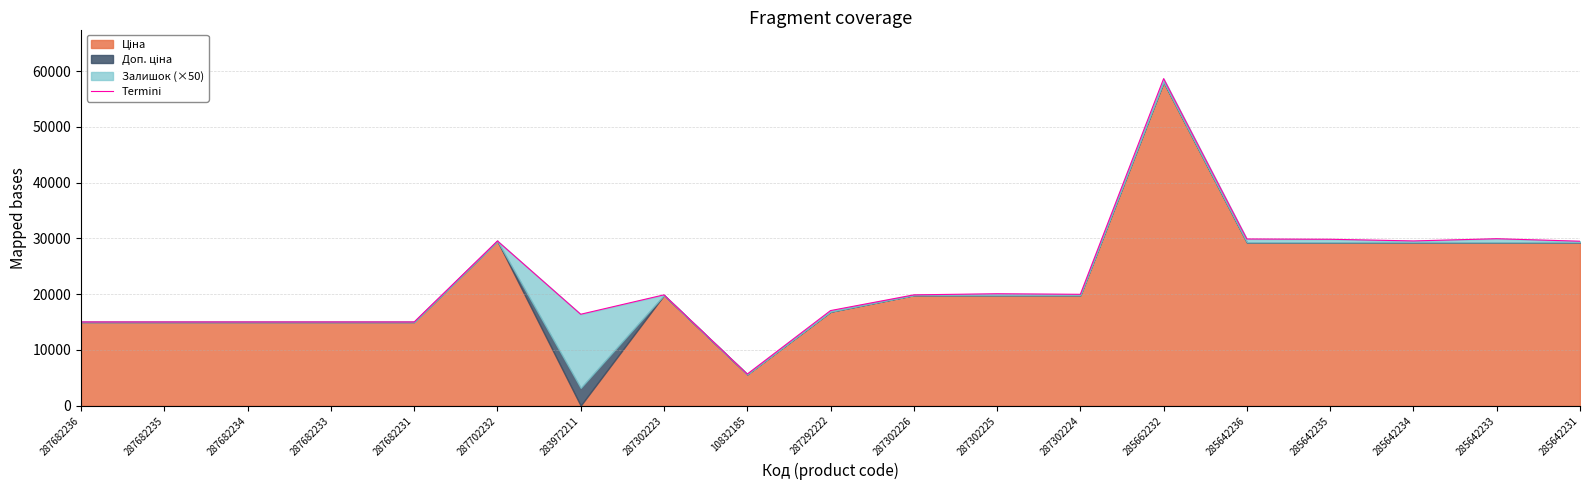

Reading left to right, extract all data points from this chart.

287682236=15019.2	287682235=15019.2	287682234=15019.2	287682233=15019.2	287682231=15019.2	287702232=29548.9	283972211=16405.0	287302223=19881.1	10832185=5686.0	287292222=17063.2	287302226=19881.1	287302225=20081.1	287302224=19981.1	285662232=58637.0	285642236=29894.9	285642235=29844.9	285642234=29544.9	285642233=29944.9	285642231=29494.9